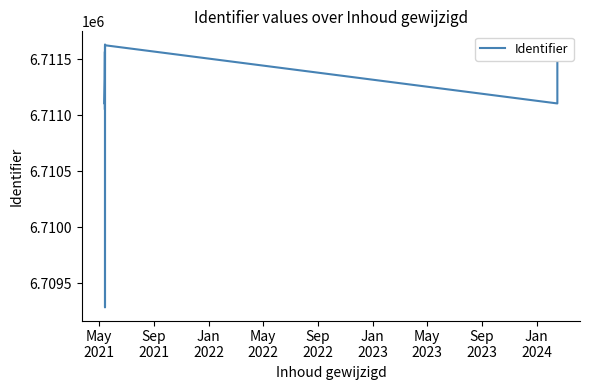

How many series are shown in this chart?

1